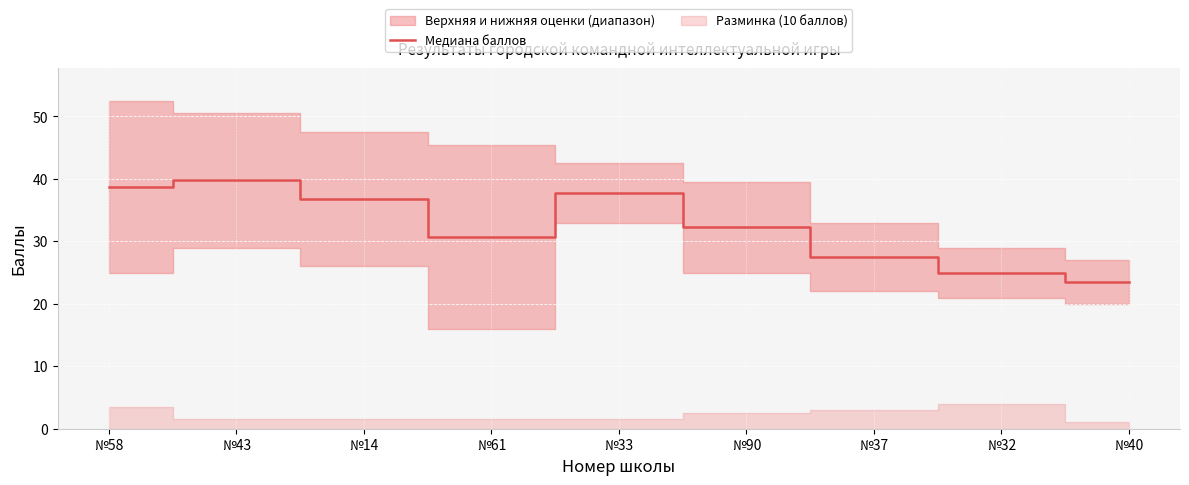

At which category does the data reach its first local valley?

№61